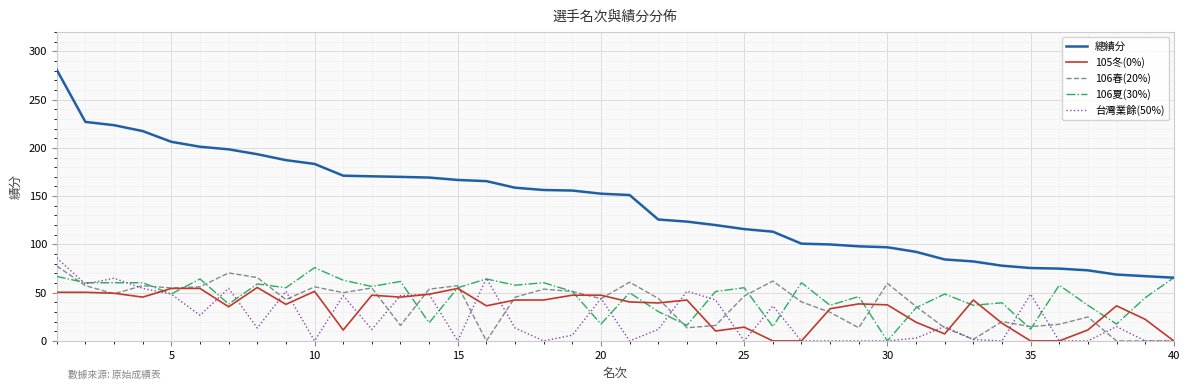

Which series has the largest total across all categories?

總績分